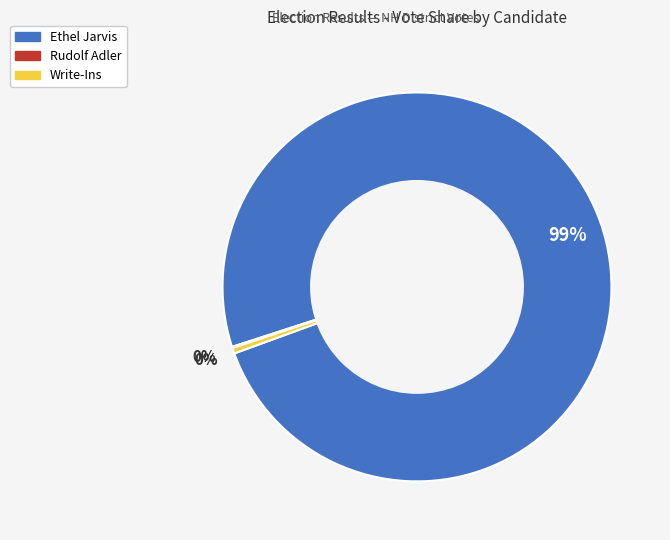

Is there a majority slice in this chart?

Yes